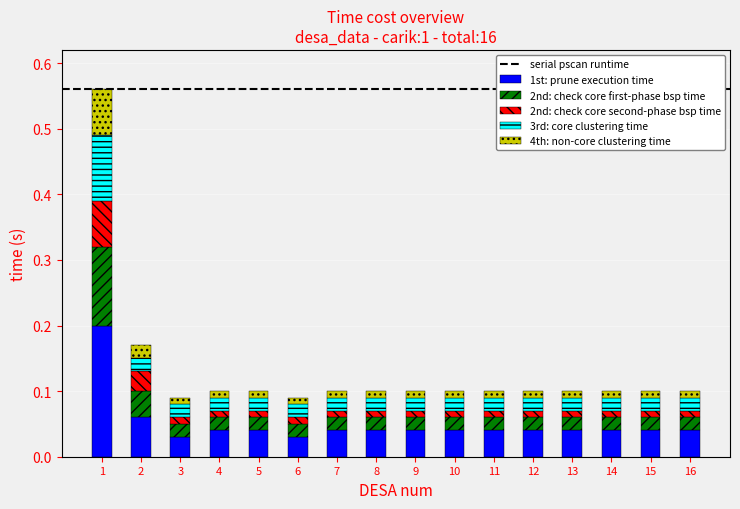

What is the sum of all 1st: prune execution time values?

0.8